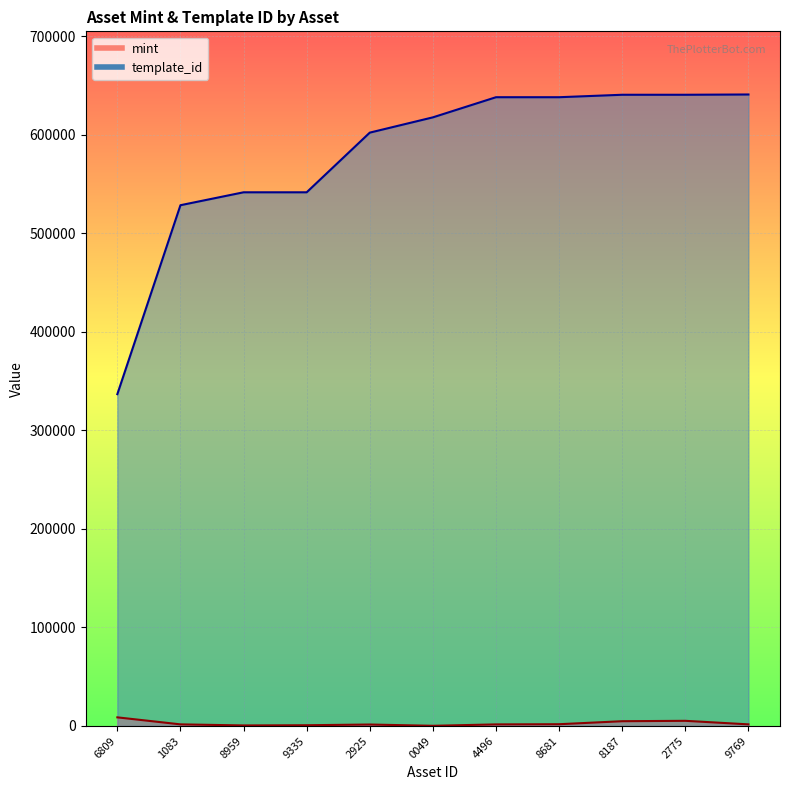

What is the spread (max minus min) of values at 9769?

639067